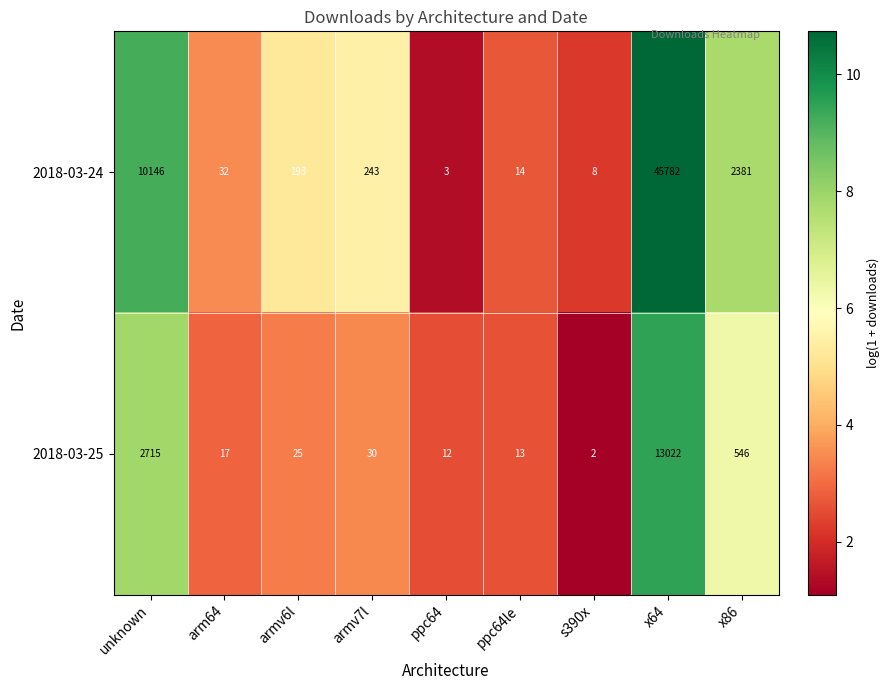

Reading left to right, what are all the values shown in this chart?

2018-03-24: unknown=10146	arm64=32	armv6l=193	armv7l=243	ppc64=3	ppc64le=14	s390x=8	x64=45782	x86=2381
2018-03-25: unknown=2715	arm64=17	armv6l=25	armv7l=30	ppc64=12	ppc64le=13	s390x=2	x64=13022	x86=546